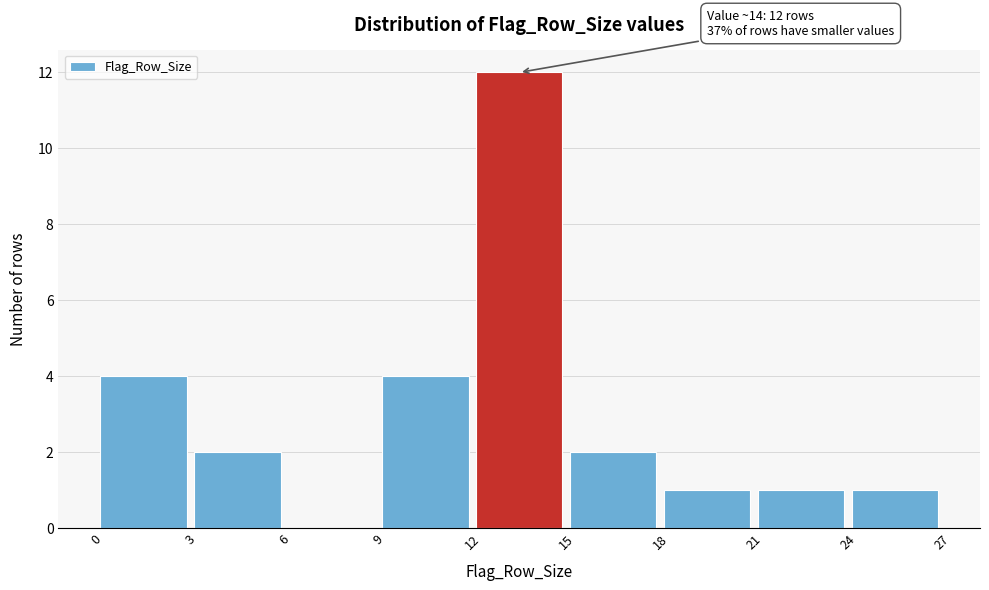

Which range on the x-axis has the tallest bar?

12 to 15